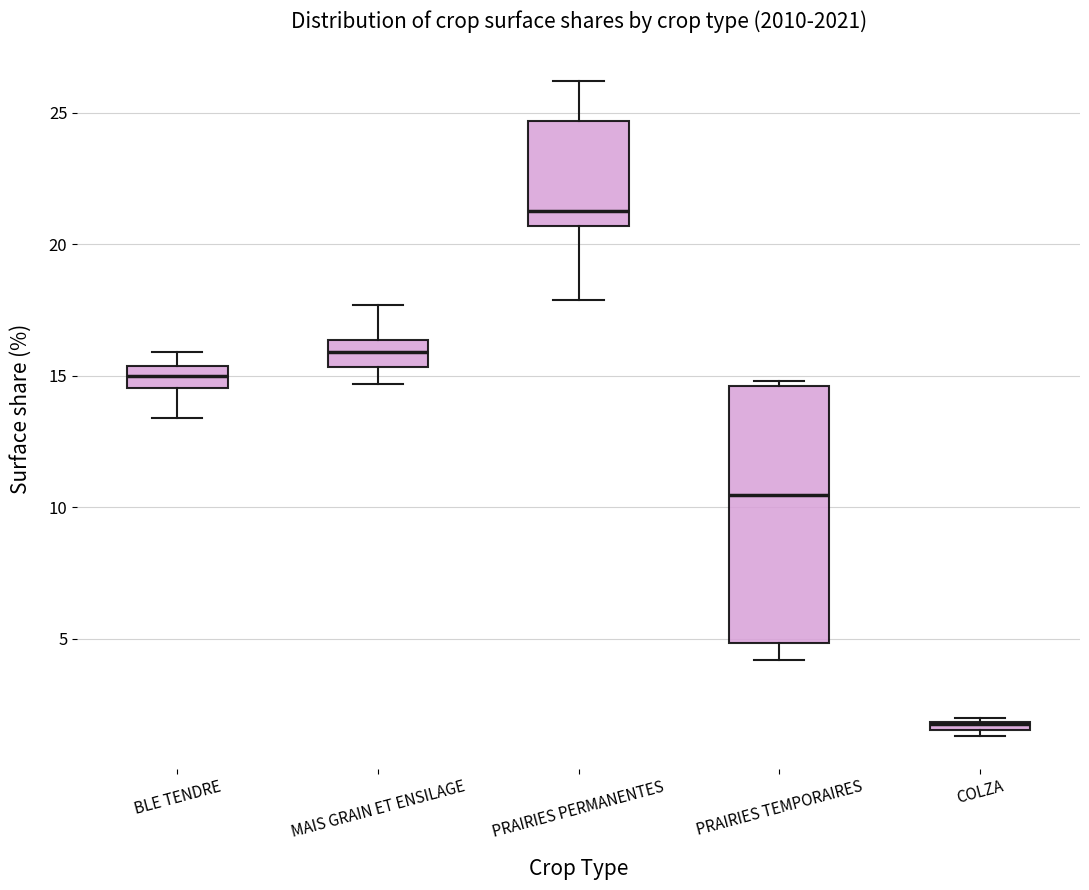

Which box is the tallest, from its lower edge to its upper edge?

PRAIRIES TEMPORAIRES